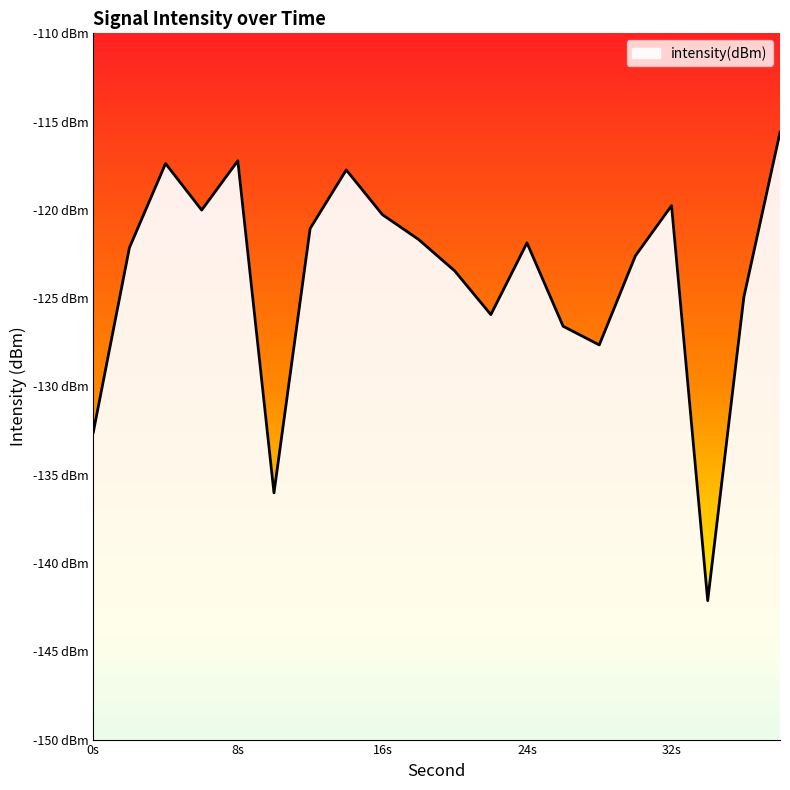

Does the chart display data point markers on the line(s)?

No